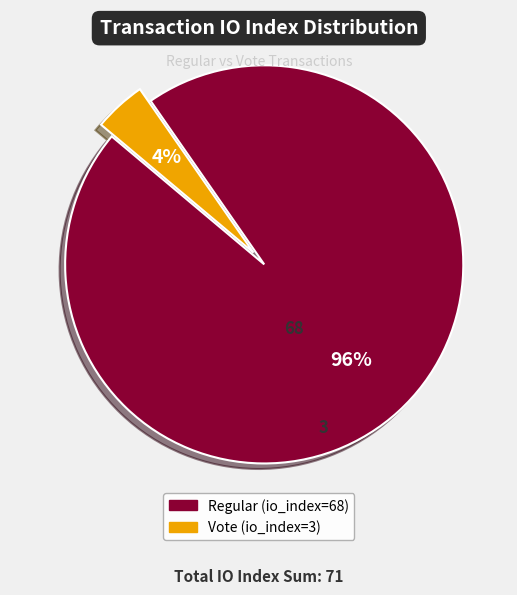

Is the sum of Vote (io_index=3) and Regular (io_index=68) greater than half?

Yes